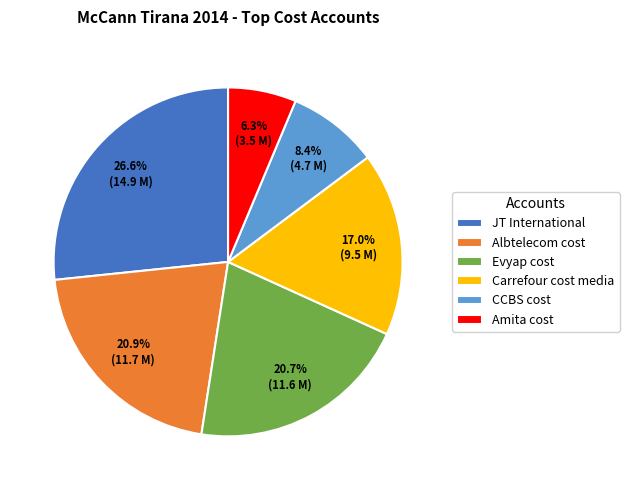

Combined, do JT International and CCBS cost account for over 50%?

No